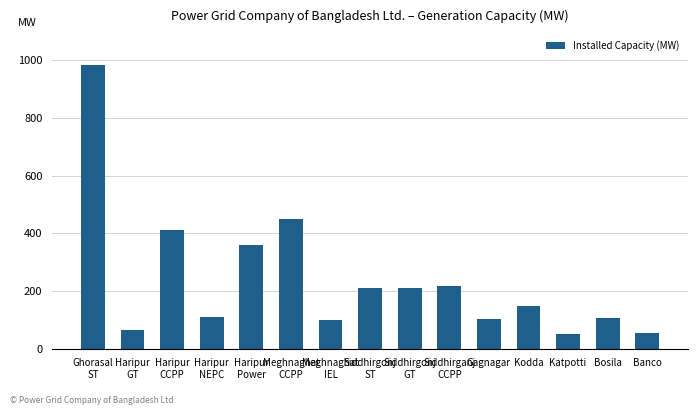

What is the difference between the values at Ghorasal
ST and Haripur
CCPP?

573